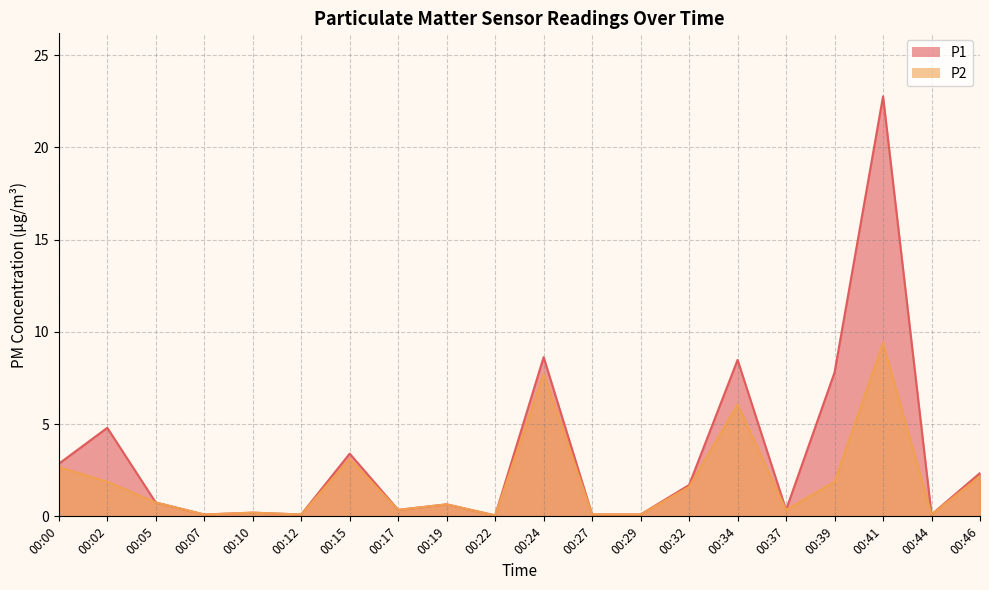

What are all the series names shown in the legend?

P1, P2